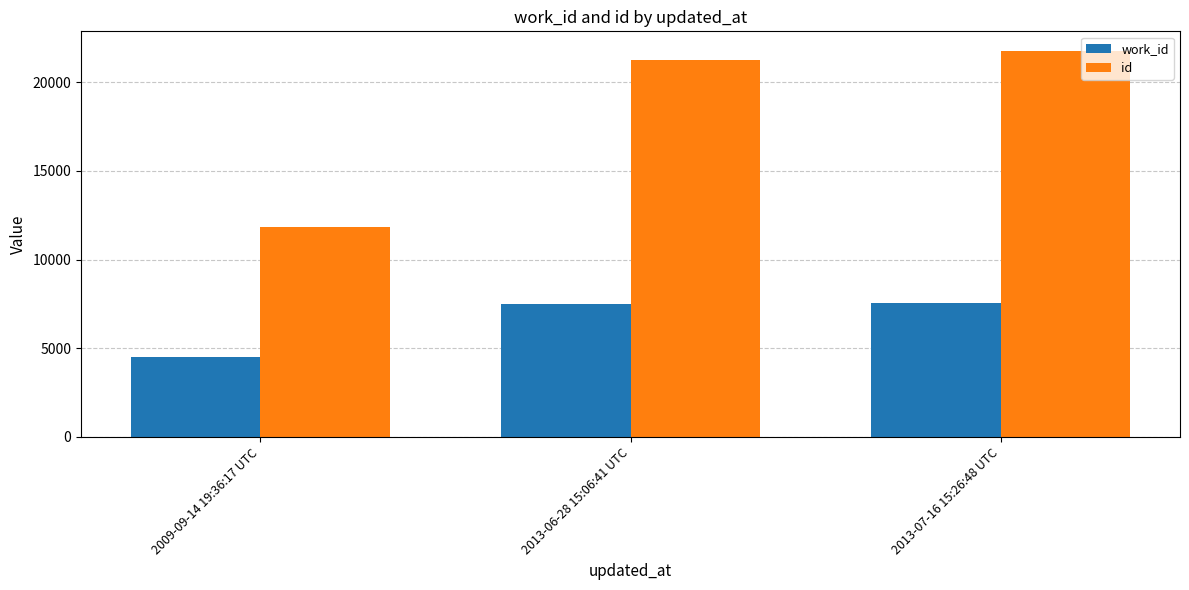

How many data points does each series have?

3